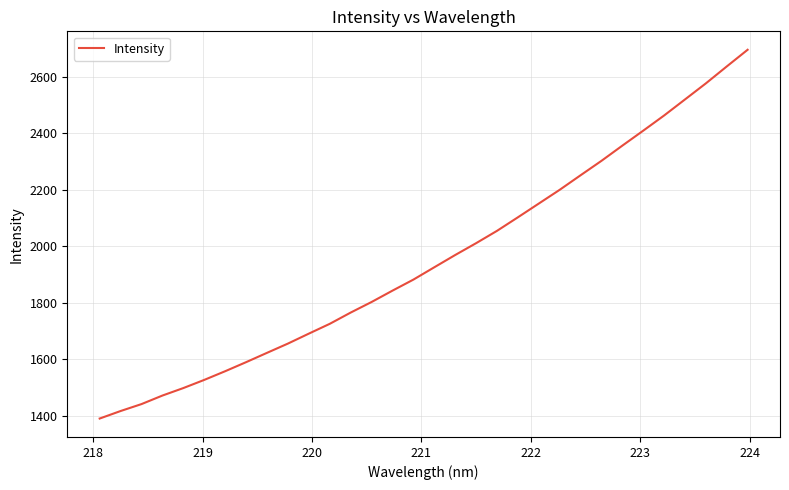

What is the difference between the maximum and minimum values?

1305.4